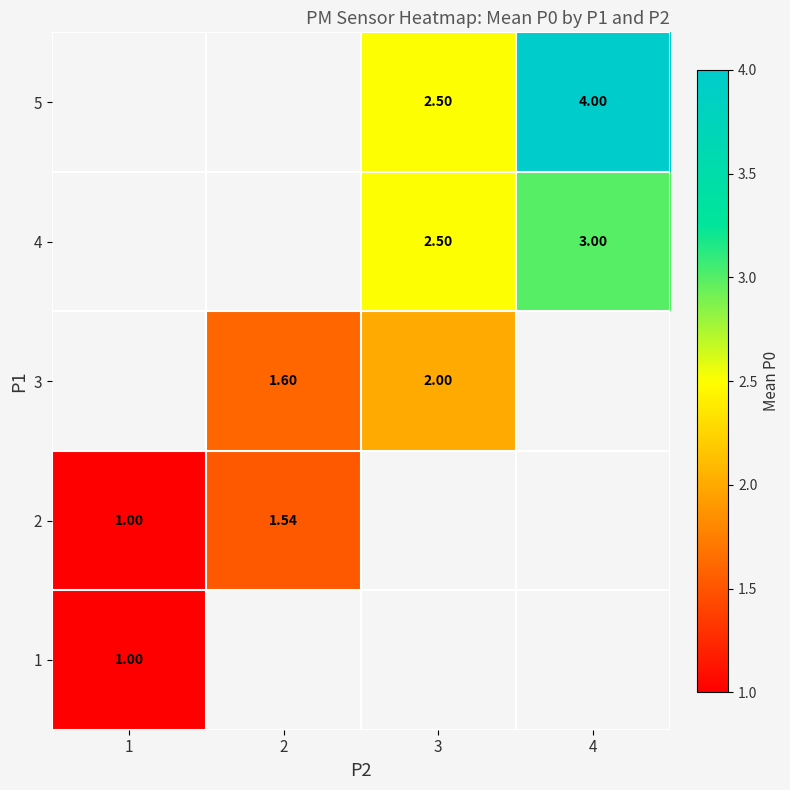

The value of 4 at 4 is 1.2. True or false?

False